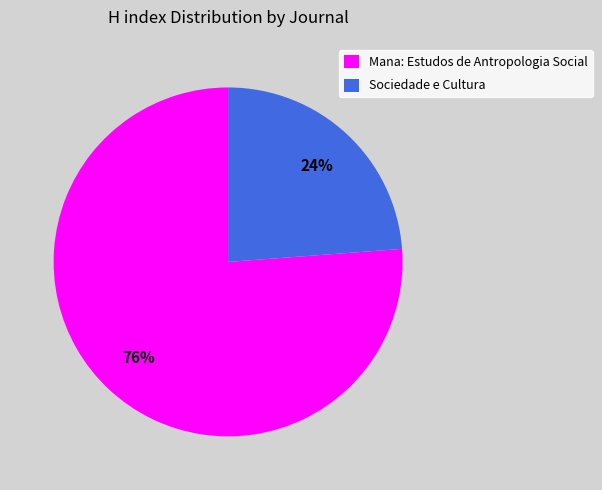

Is Mana: Estudos de Antropologia Social the majority of the pie?

Yes